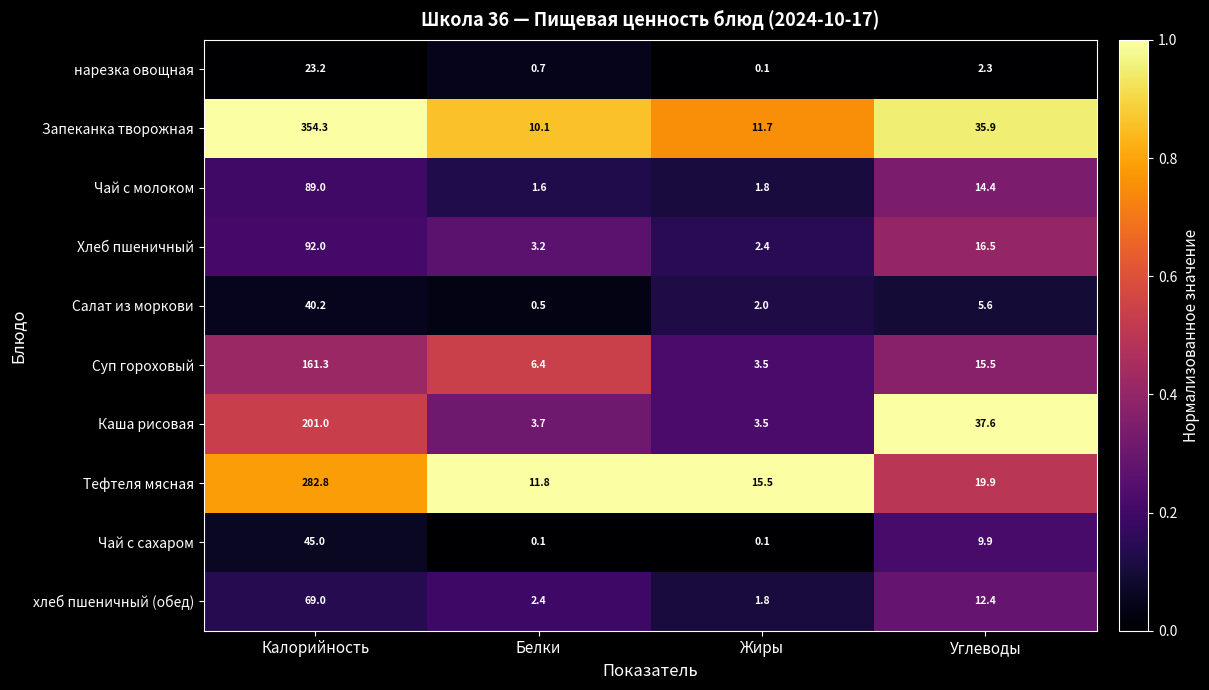

What is the average value of the Чай с молоком series?

26.7